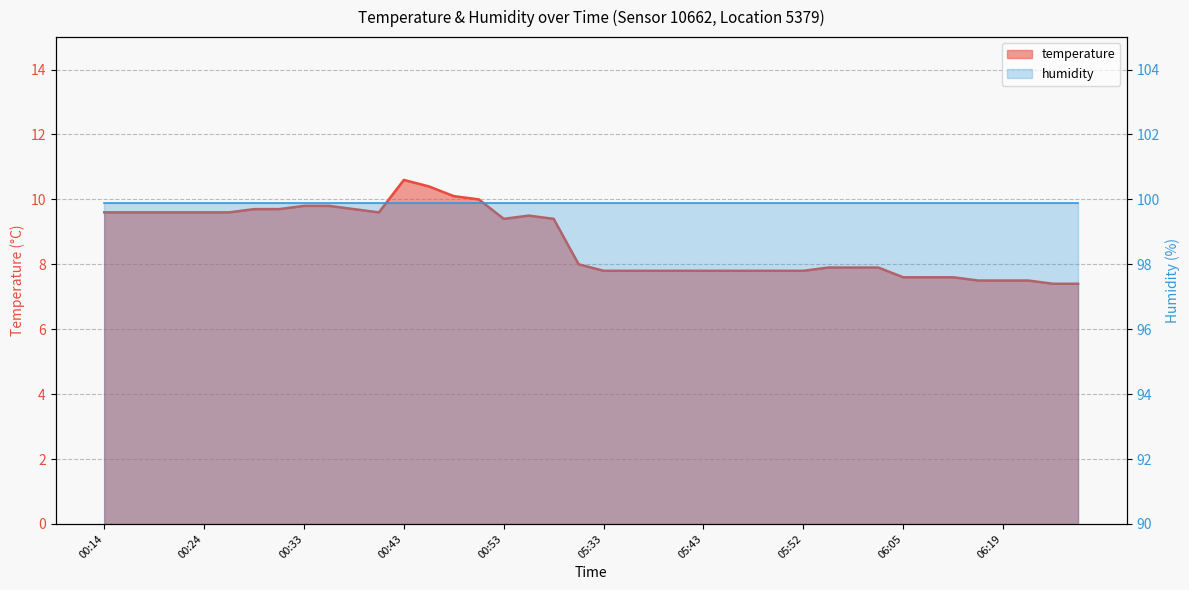

What is the average value?

8.7